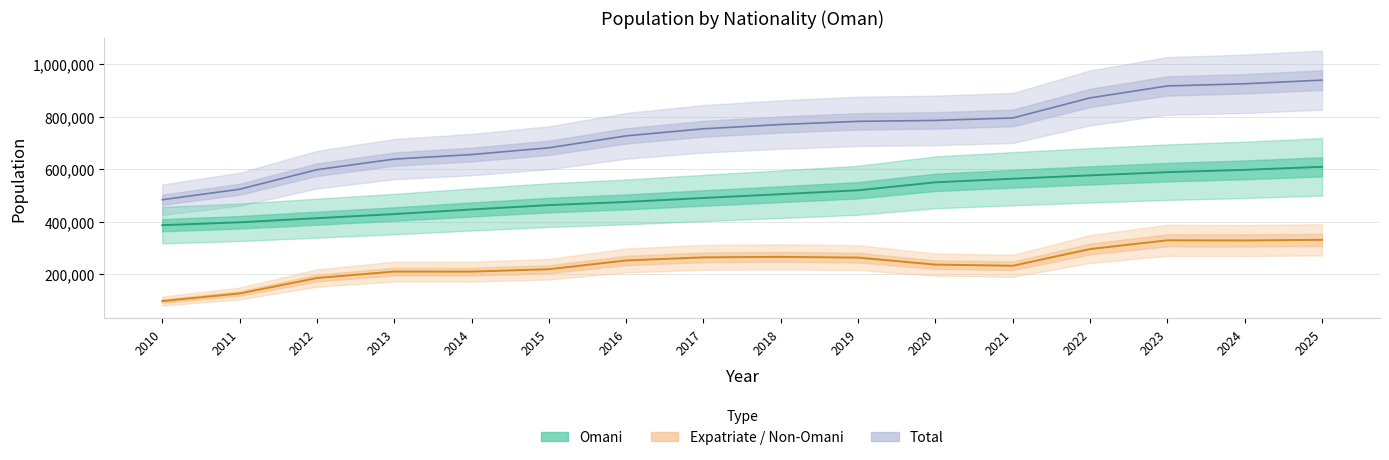

What is the value of the Expatriate point at the 11th from the left?

236178